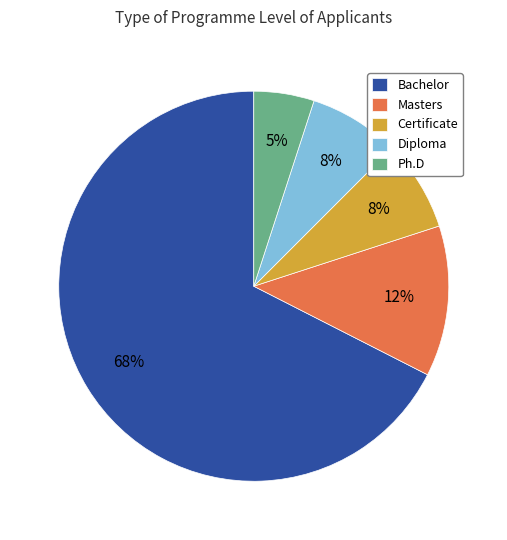

How many segments does this pie chart have?

5